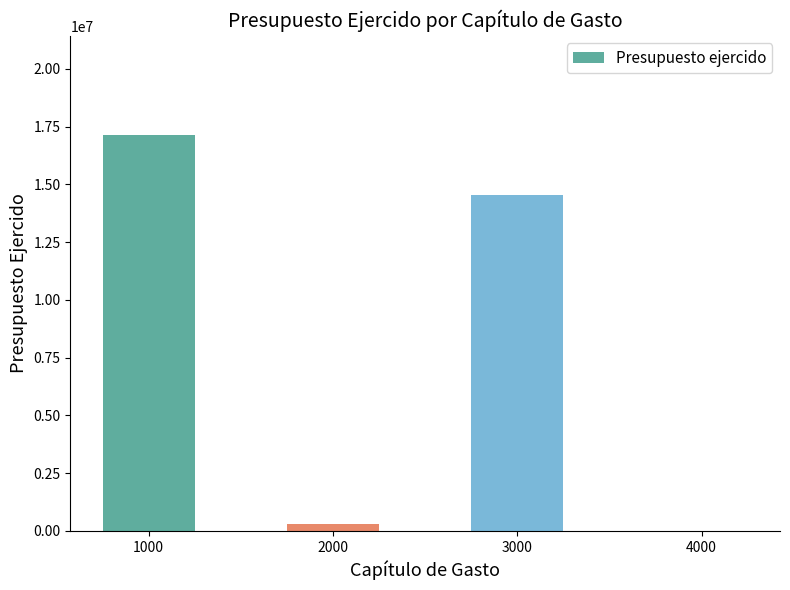

At which label does the data first exceed 14525857?

1000